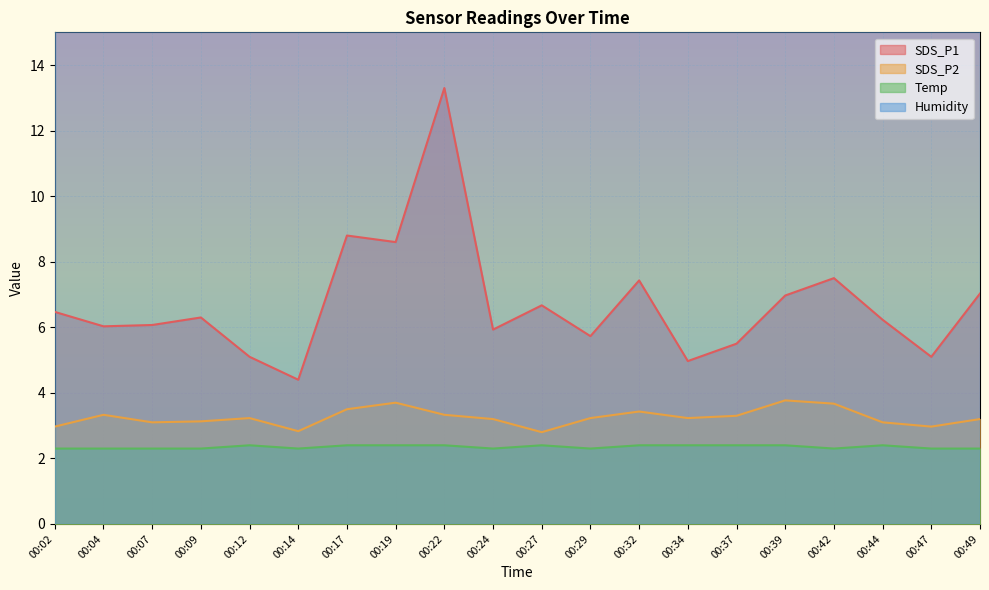

True or false: SDS_P2 and Temp intersect in this chart.

False